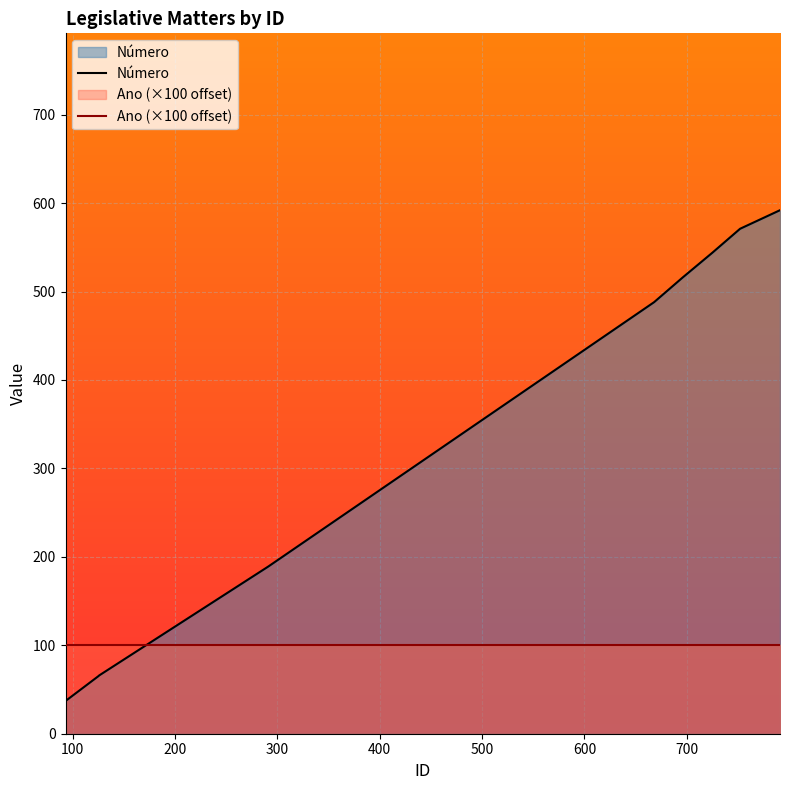

How many categories are shown in the chart?

10